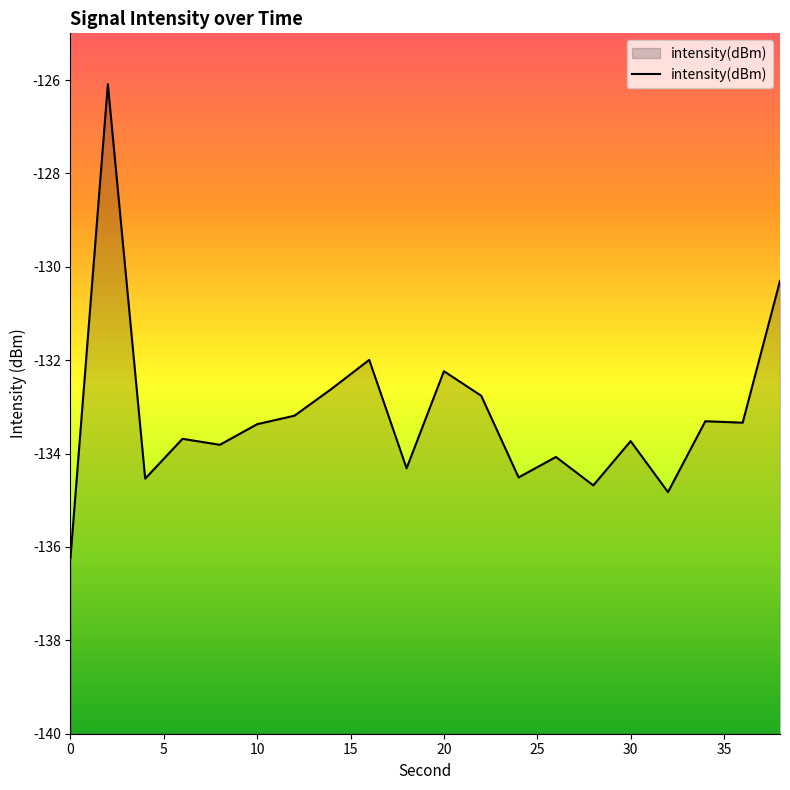

How many interior local peaks (higher than both neighbors) does the data have?

7